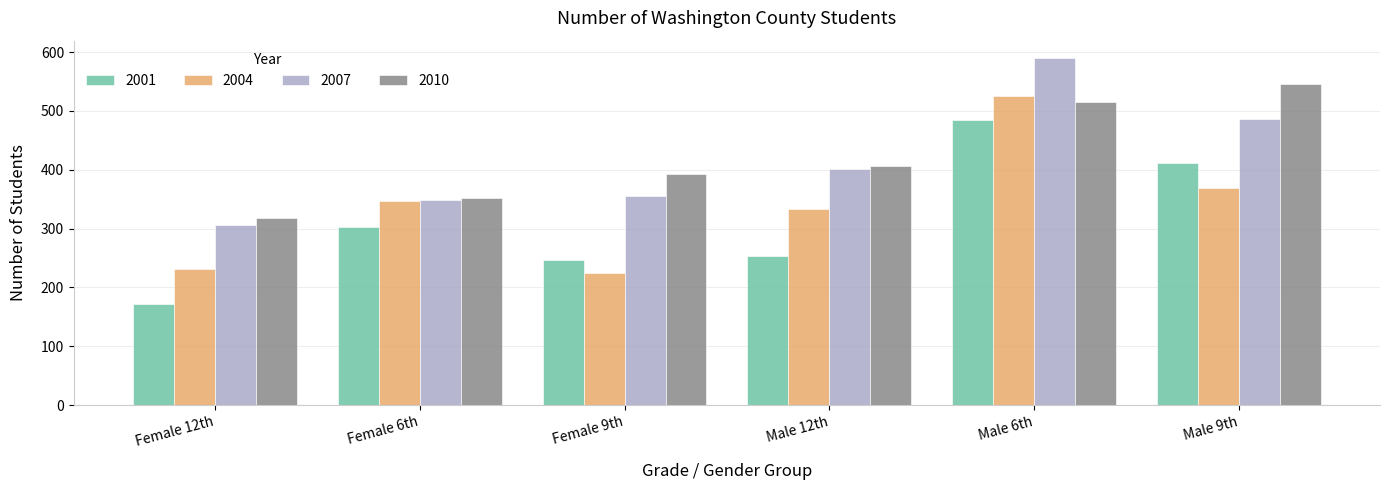

Which series changed the most between Female 9th and Male 9th?

2001